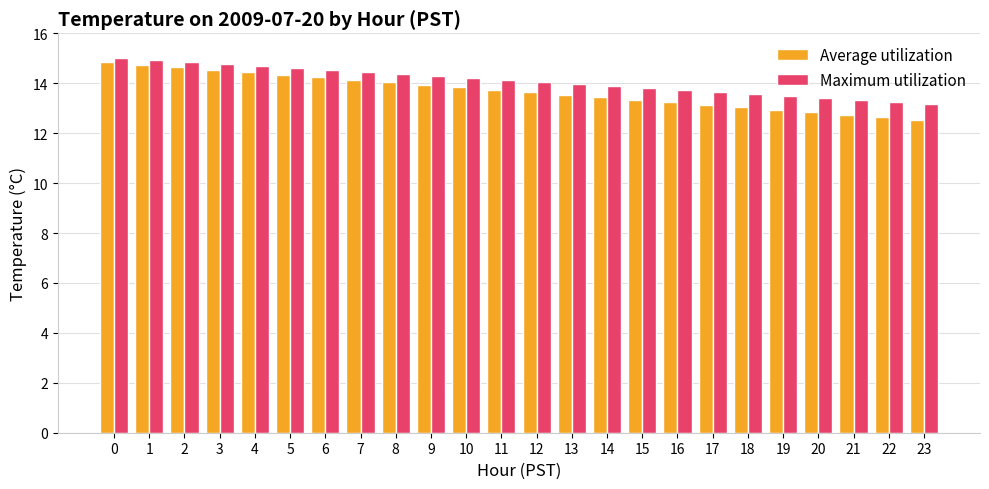

Reading left to right, transcribe all the data shown in this chart.

Average utilization: 14.8	14.7	14.6	14.5	14.4	14.3	14.2	14.1	14.0	13.9	13.8	13.7	13.6	13.5	13.4	13.3	13.2	13.1	13.0	12.9	12.8	12.7	12.6	12.5
Maximum utilization: 15.0	14.9	14.8	14.8	14.7	14.6	14.5	14.4	14.4	14.3	14.2	14.1	14.0	14.0	13.9	13.8	13.7	13.6	13.6	13.5	13.4	13.3	13.2	13.2